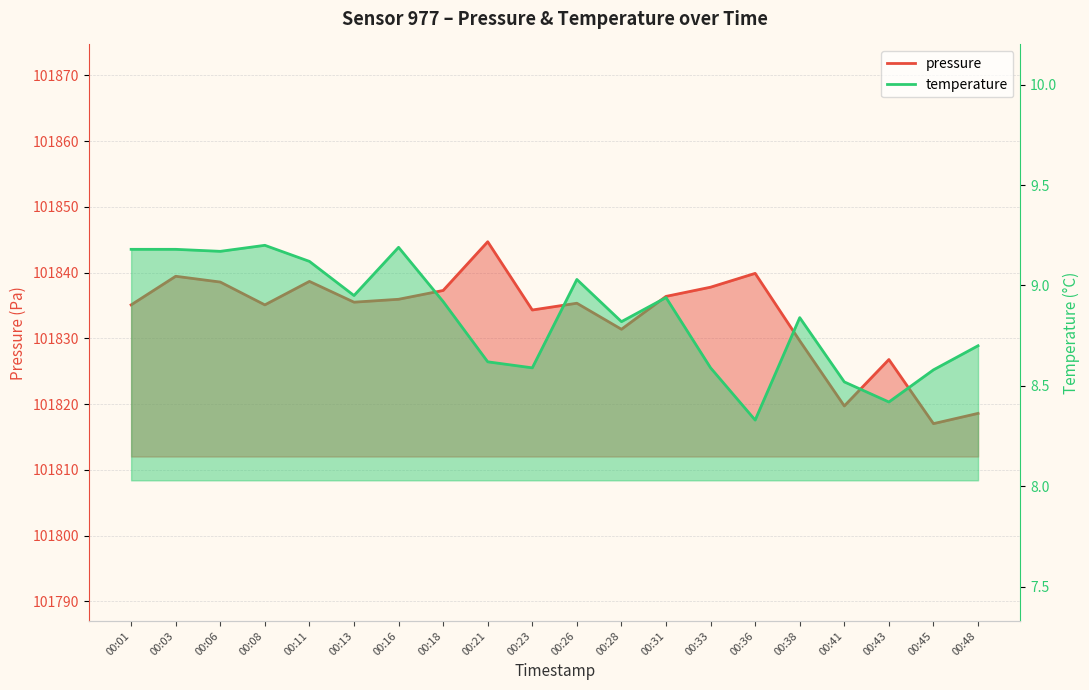

Reading left to right, what are all the values shown in this chart?

pressure: 00:01=101835.1	00:03=101839.4	00:06=101838.6	00:08=101835.1	00:11=101838.7	00:13=101835.5	00:16=101835.9	00:18=101837.3	00:21=101844.7	00:23=101834.3	00:26=101835.3	00:28=101831.4	00:31=101836.4	00:33=101837.8	00:36=101839.9	00:38=101829.6	00:41=101819.7	00:43=101826.8	00:45=101817.0	00:48=101818.6
temperature: 00:01=9.2	00:03=9.2	00:06=9.2	00:08=9.2	00:11=9.1	00:13=8.9	00:16=9.2	00:18=8.9	00:21=8.6	00:23=8.6	00:26=9.0	00:28=8.8	00:31=8.9	00:33=8.6	00:36=8.3	00:38=8.8	00:41=8.5	00:43=8.4	00:45=8.6	00:48=8.7